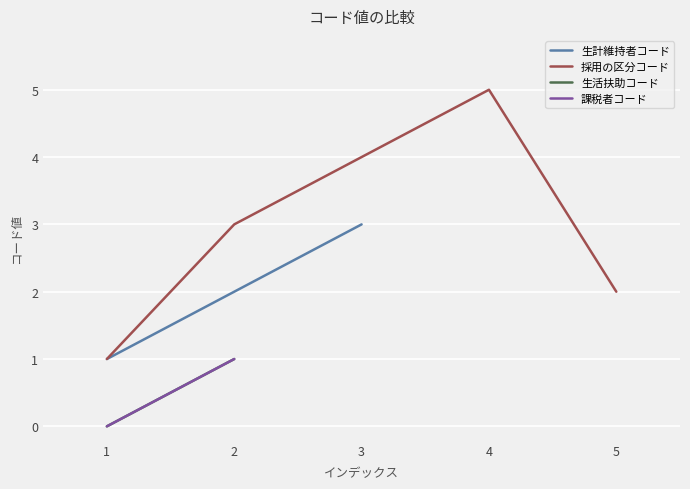

True or false: there are more than 1 points higher than both neighbors.

False